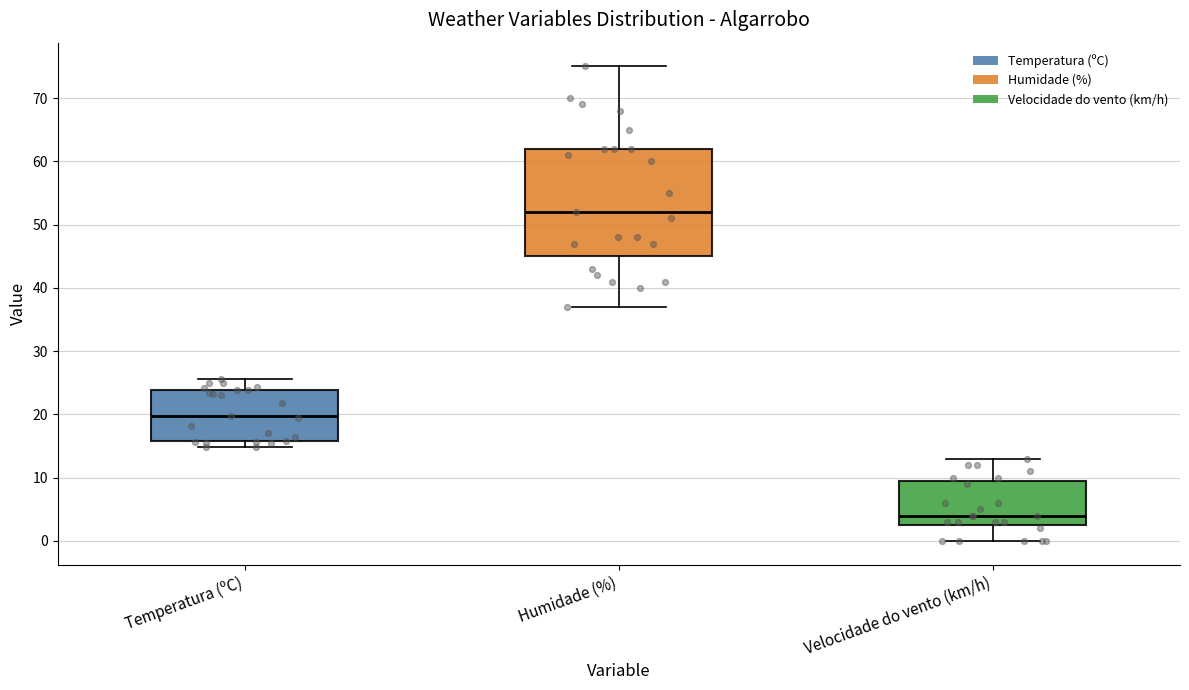

Which box has the highest median line?

Humidade (%)